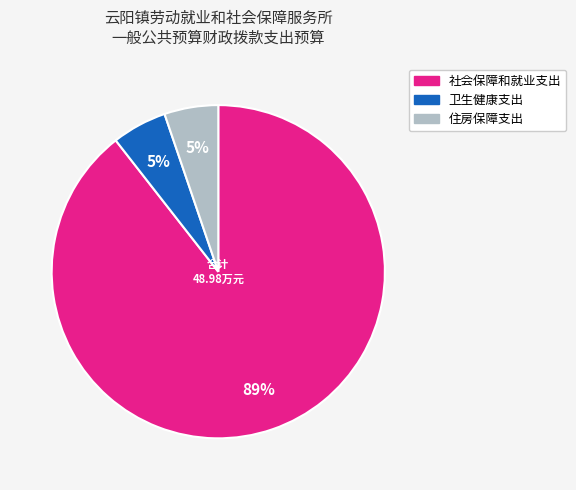

Which category accounts for the majority?

社会保障和就业支出